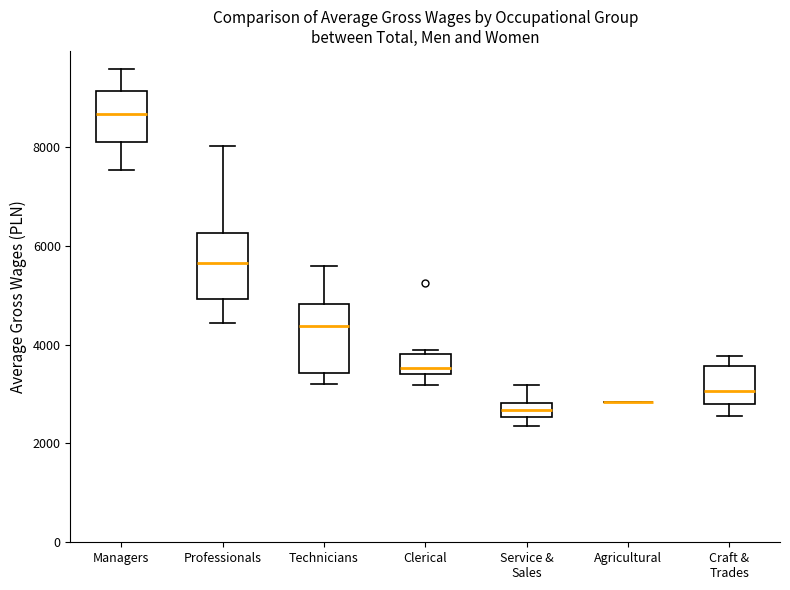

Where is the upper edge of the box for Service & Sales on the y-axis? The values are not printed on the chart, so give them approximately, as read against the axis.

2800